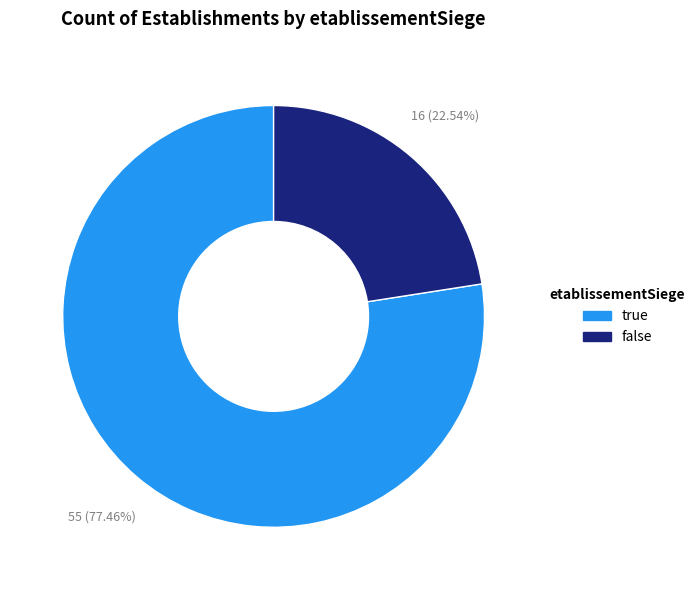

Combined, what portion of the pie is false and true?

100.0%